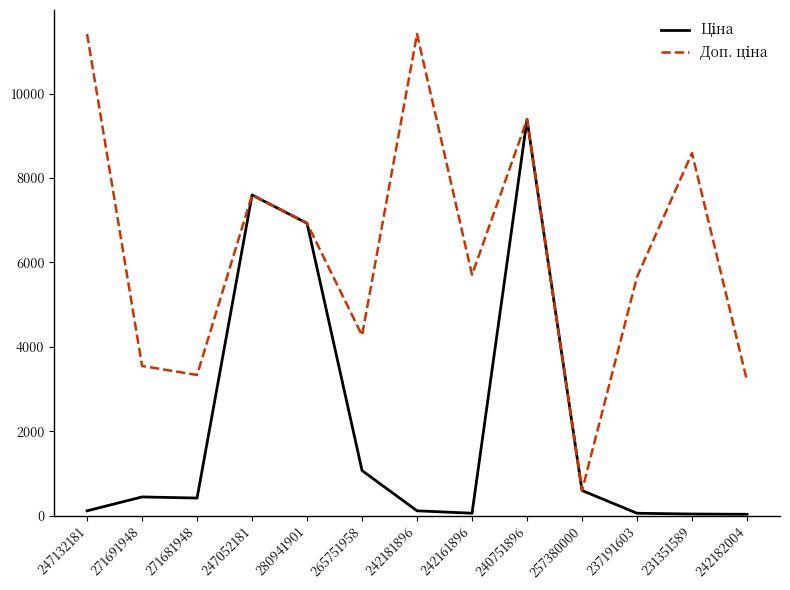

The Ціна series shows 217.8 at 271691948. True or false?

False